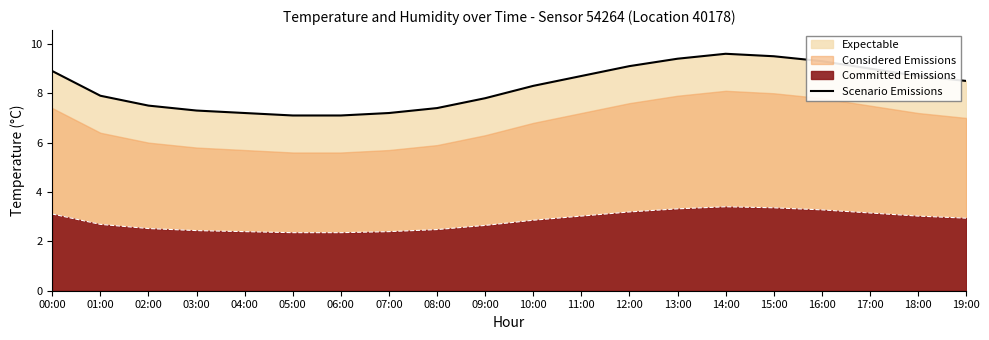

What is the difference between the maximum and minimum values?

2.5